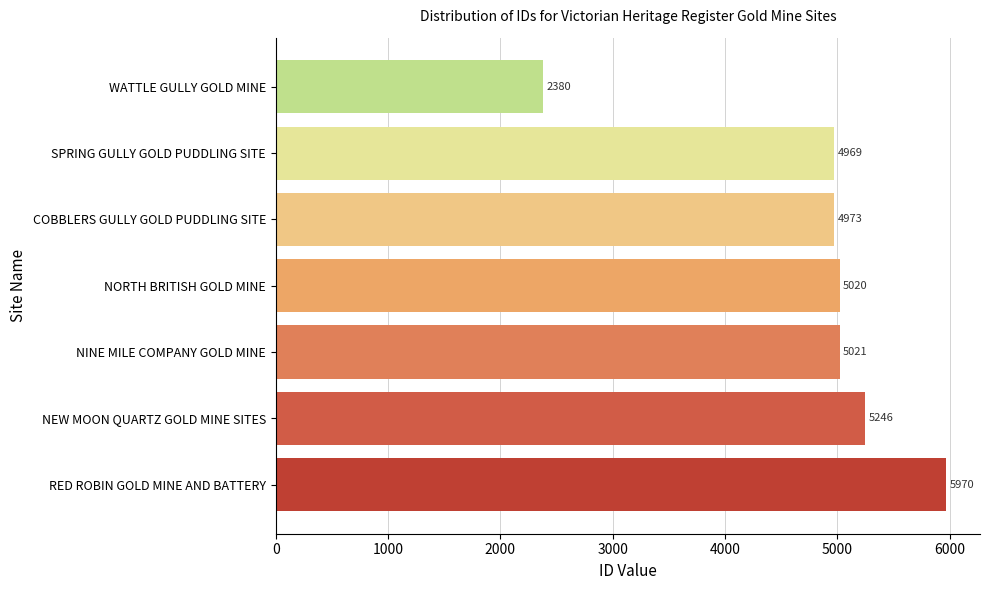

At which label is the value closest to 4175?

SPRING GULLY GOLD PUDDLING SITE